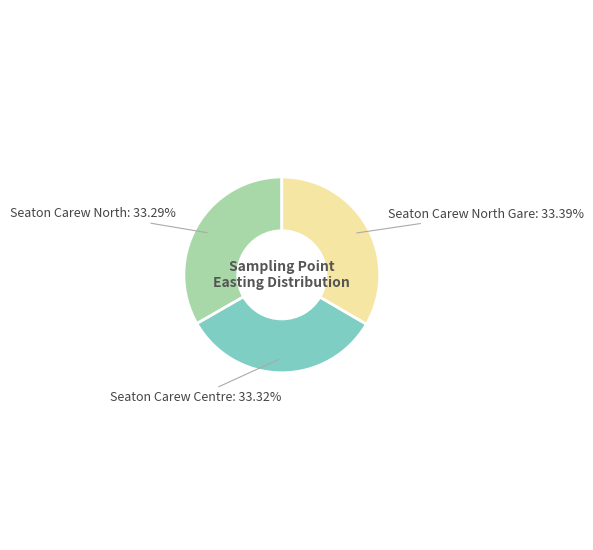

Does any single category account for the majority?

No